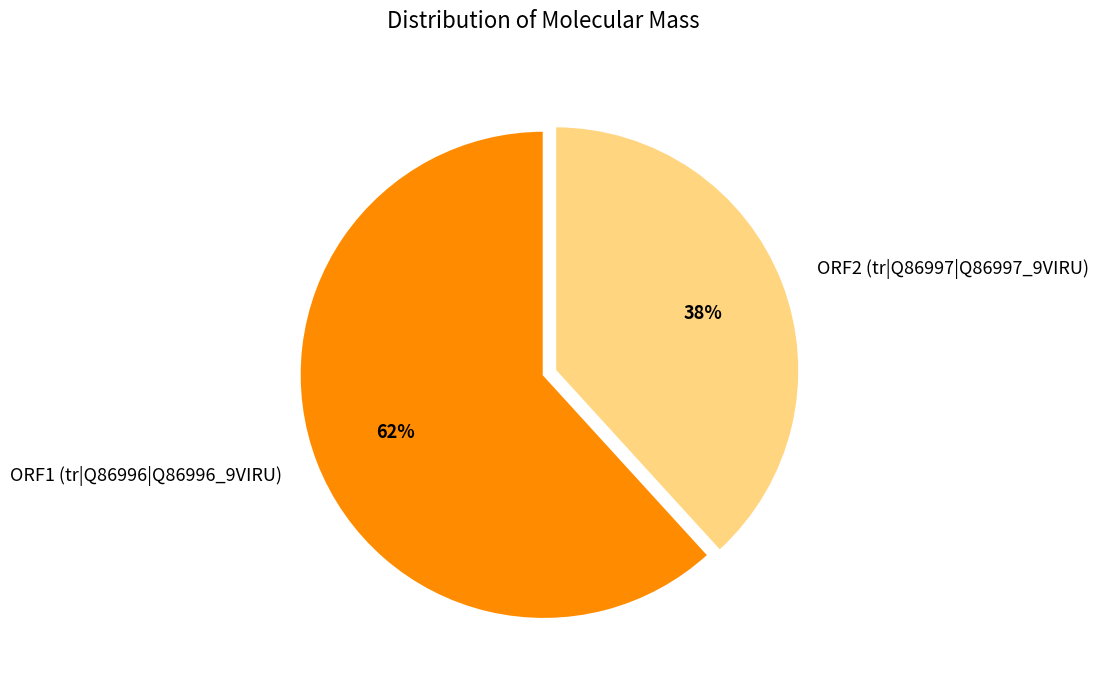

Combined, do ORF2 (tr|Q86997|Q86997_9VIRU) and ORF1 (tr|Q86996|Q86996_9VIRU) account for over 50%?

Yes